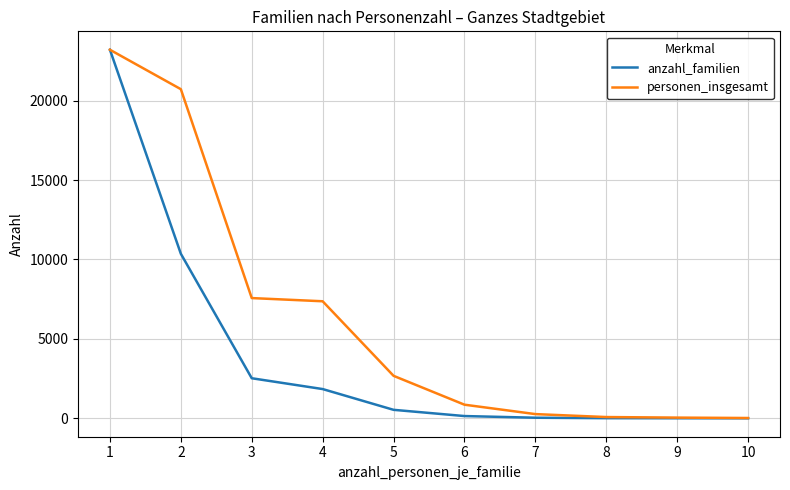

What is the maximum value for anzahl_familien?

23199